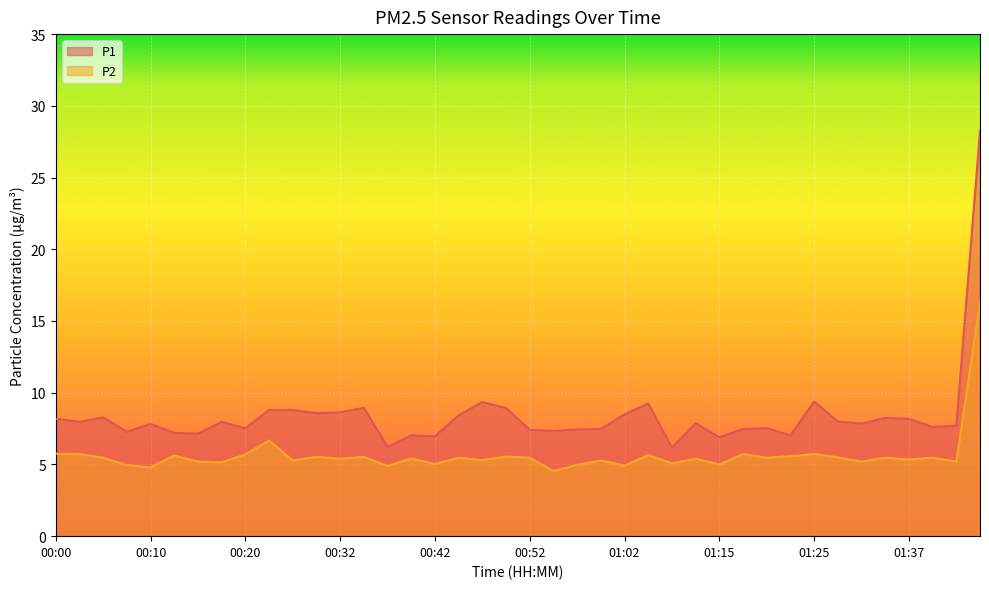

The value of P2 at 00:07 is 7.5. True or false?

False